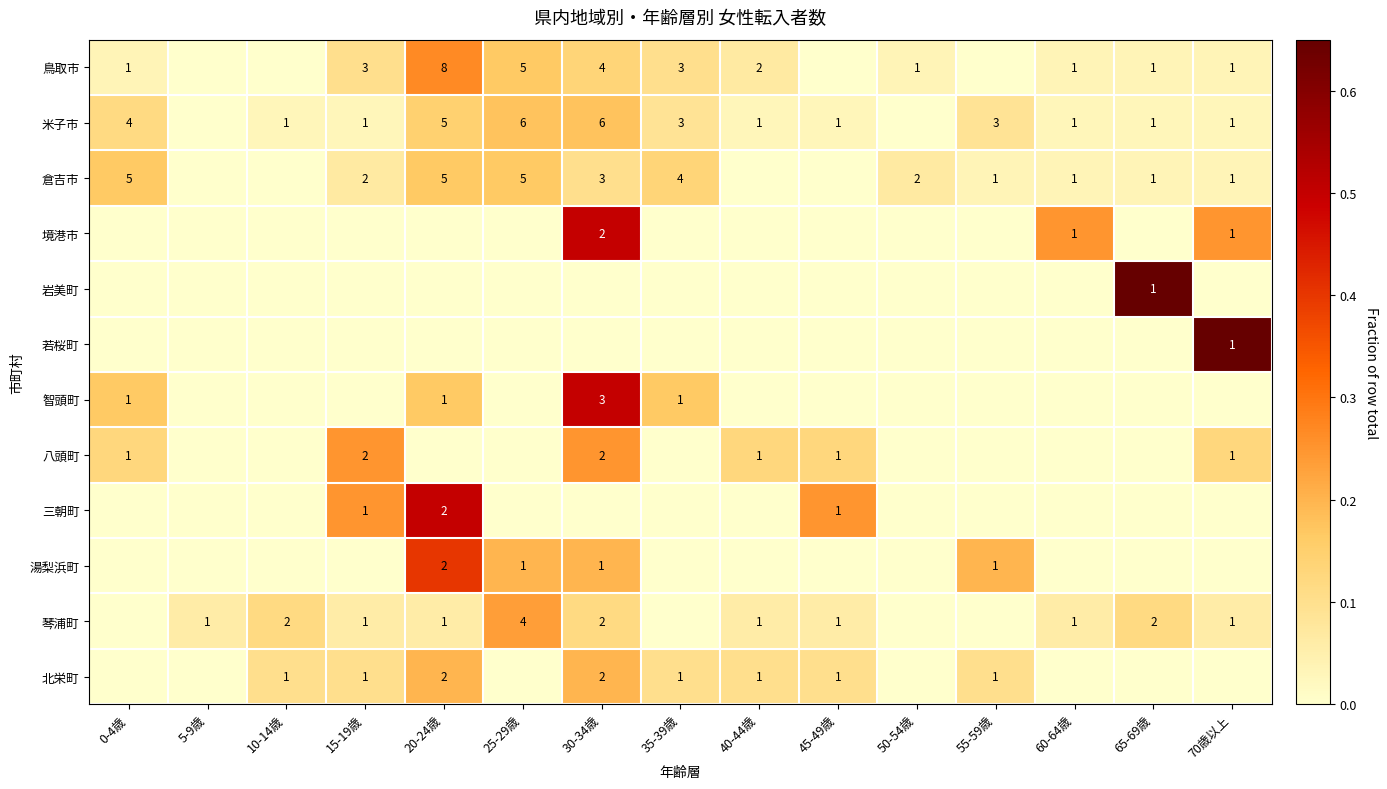

What is the sum of the 鳥取市 values at 70歳以上 and 35-39歳?

4